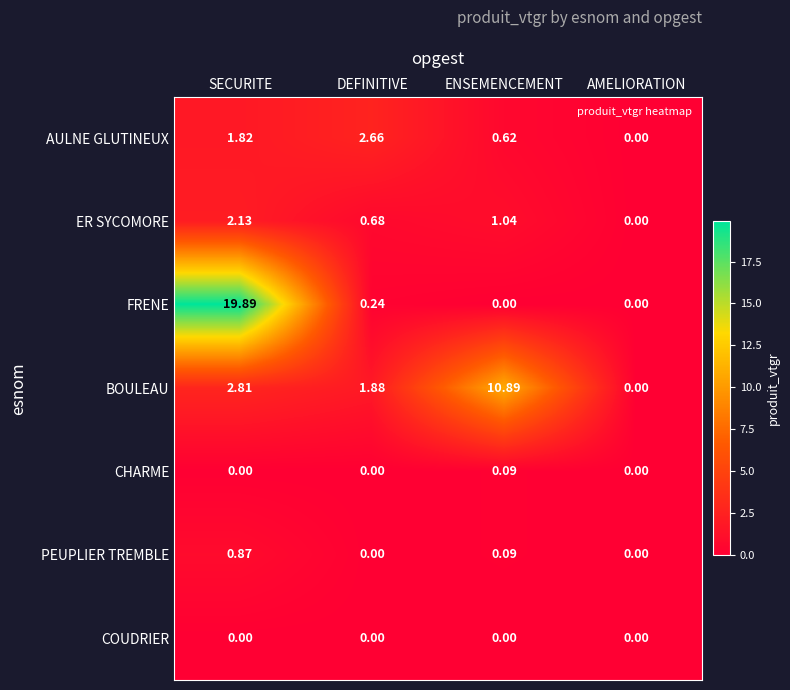

Which series has the widest spread of values?

FRENE